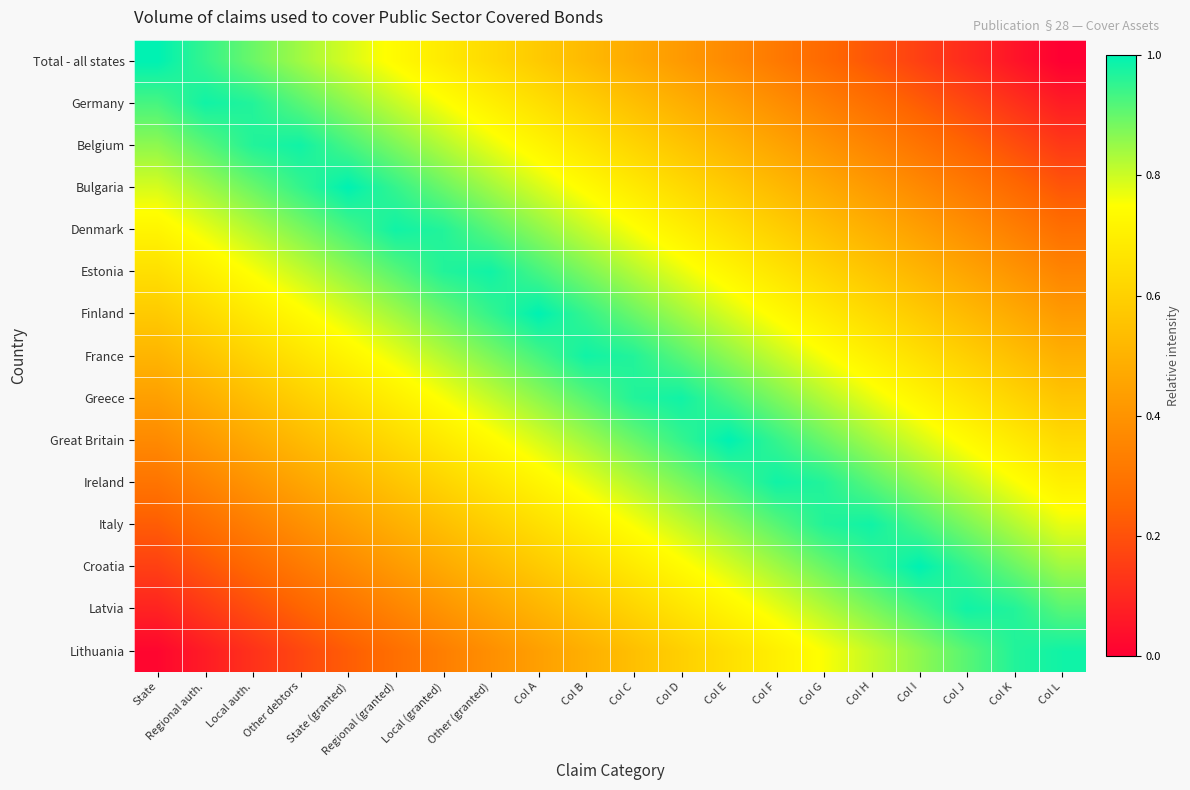

At which category is the sum across all series the highest?

Col B